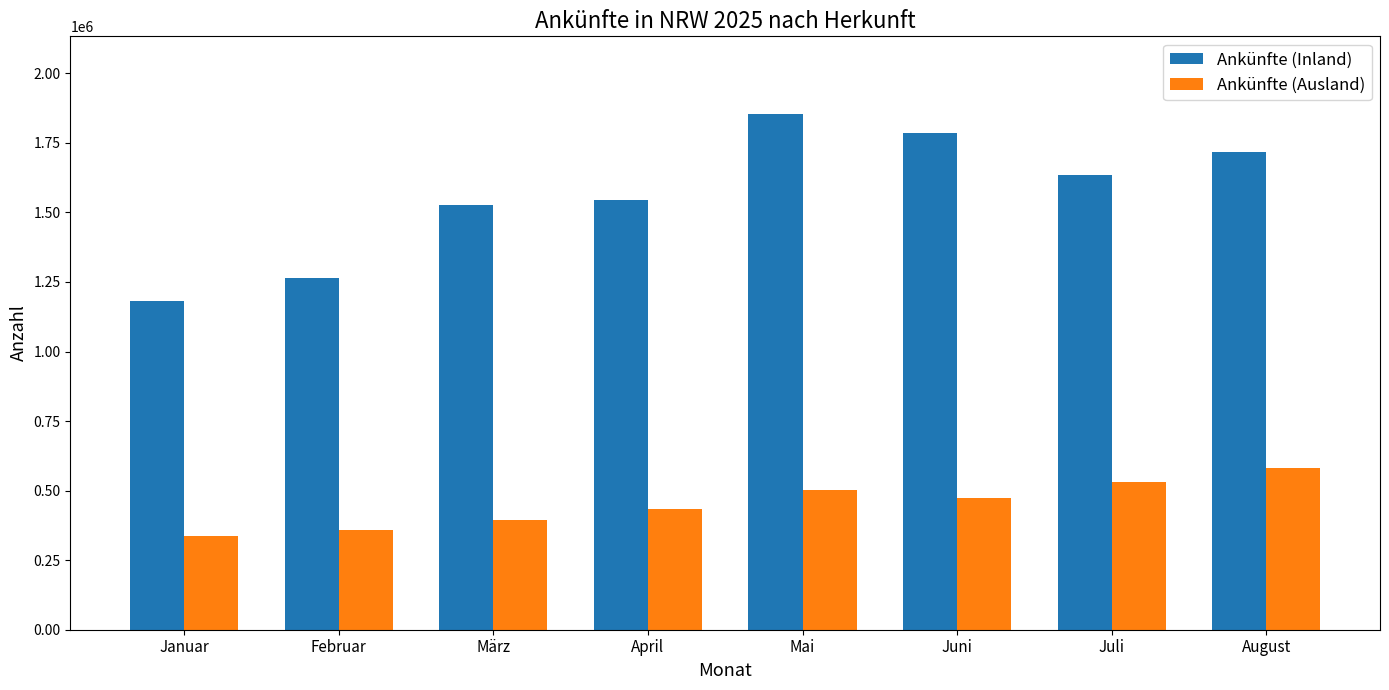

Rank the categories by Ankünfte (Ausland) value from highest to lowest.

August, Juli, Mai, Juni, April, März, Februar, Januar